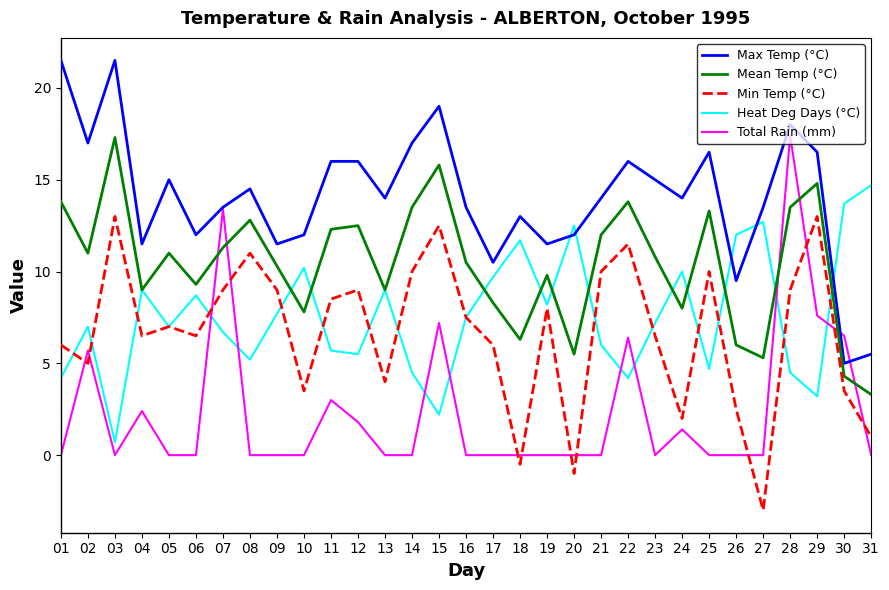

What are all the series names shown in the legend?

Max Temp (°C), Mean Temp (°C), Min Temp (°C), Heat Deg Days (°C), Total Rain (mm)